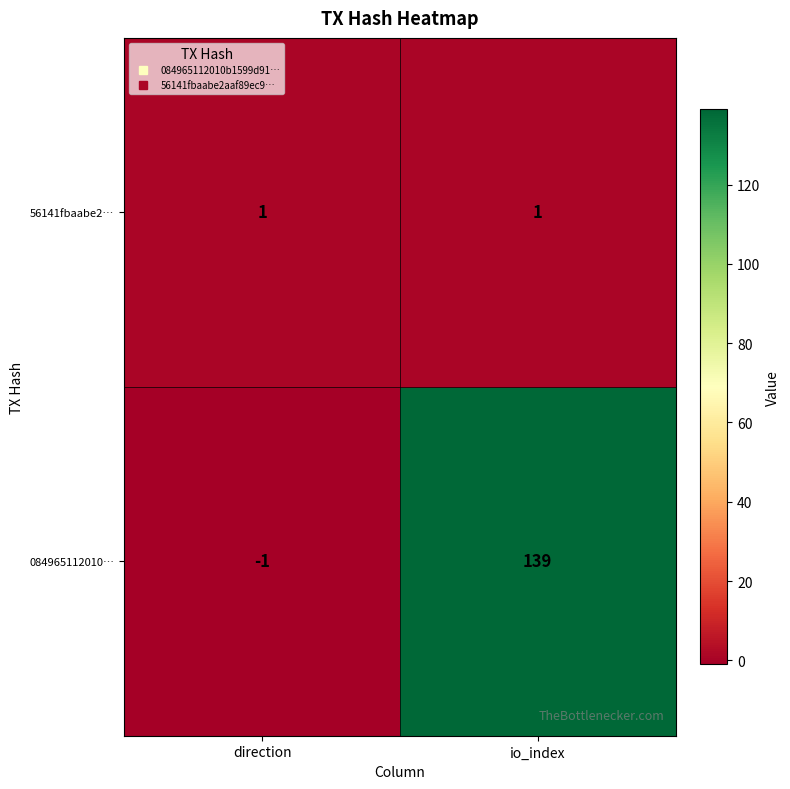

Reading left to right, what are all the values shown in this chart?

56141fbaabe2…: direction=1	io_index=1
084965112010…: direction=-1	io_index=139